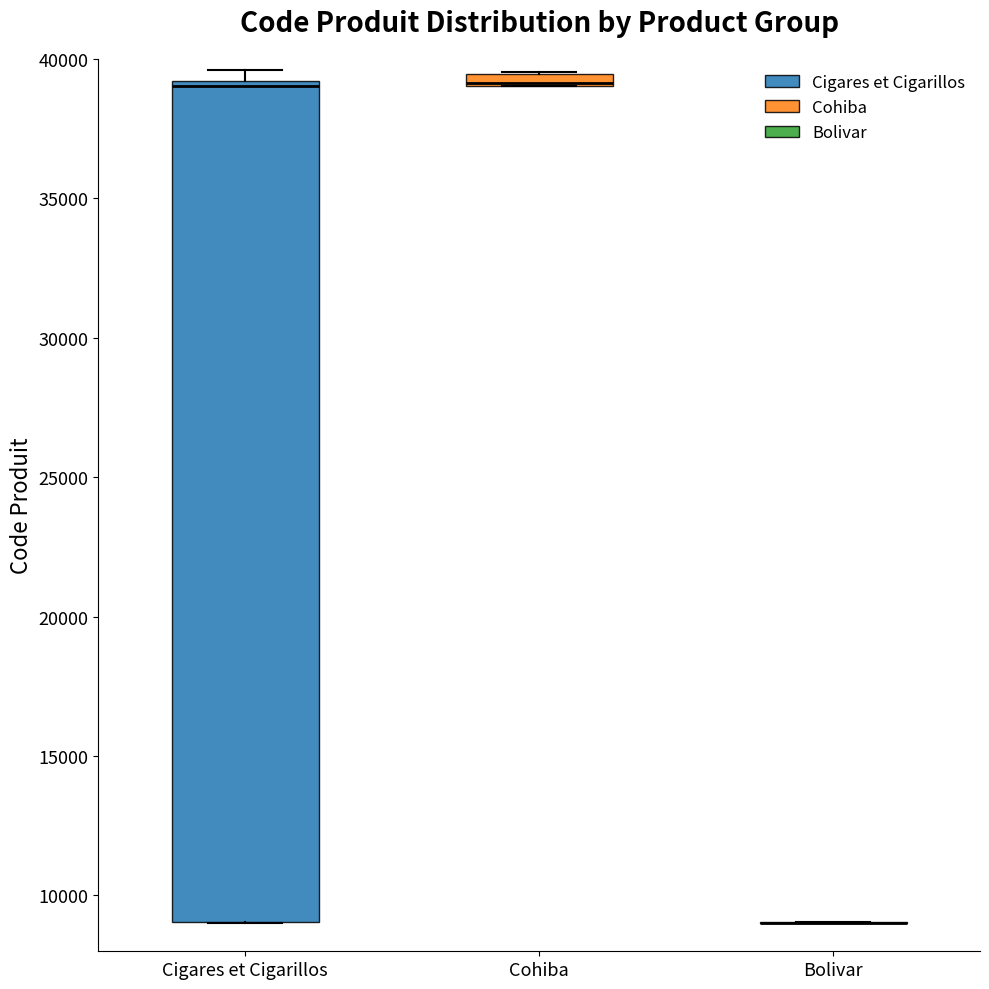

Which box is the tallest, from its lower edge to its upper edge?

Cigares et Cigarillos